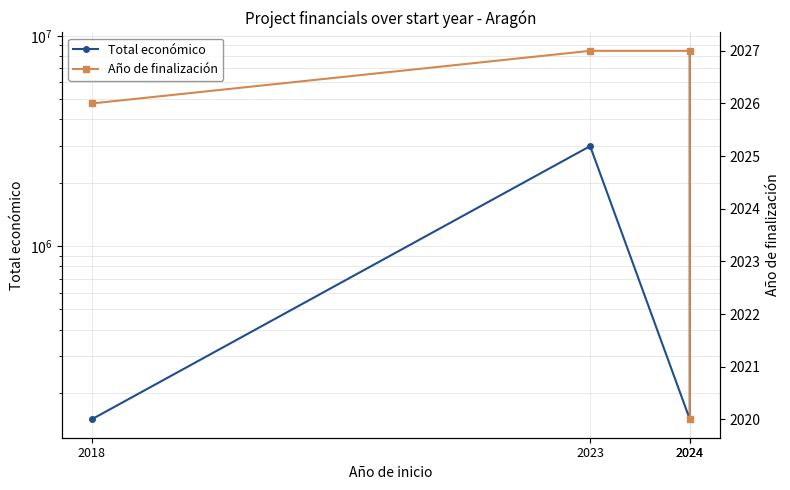

What is the difference between the second highest and minimum values in the Total económico series?

2838644